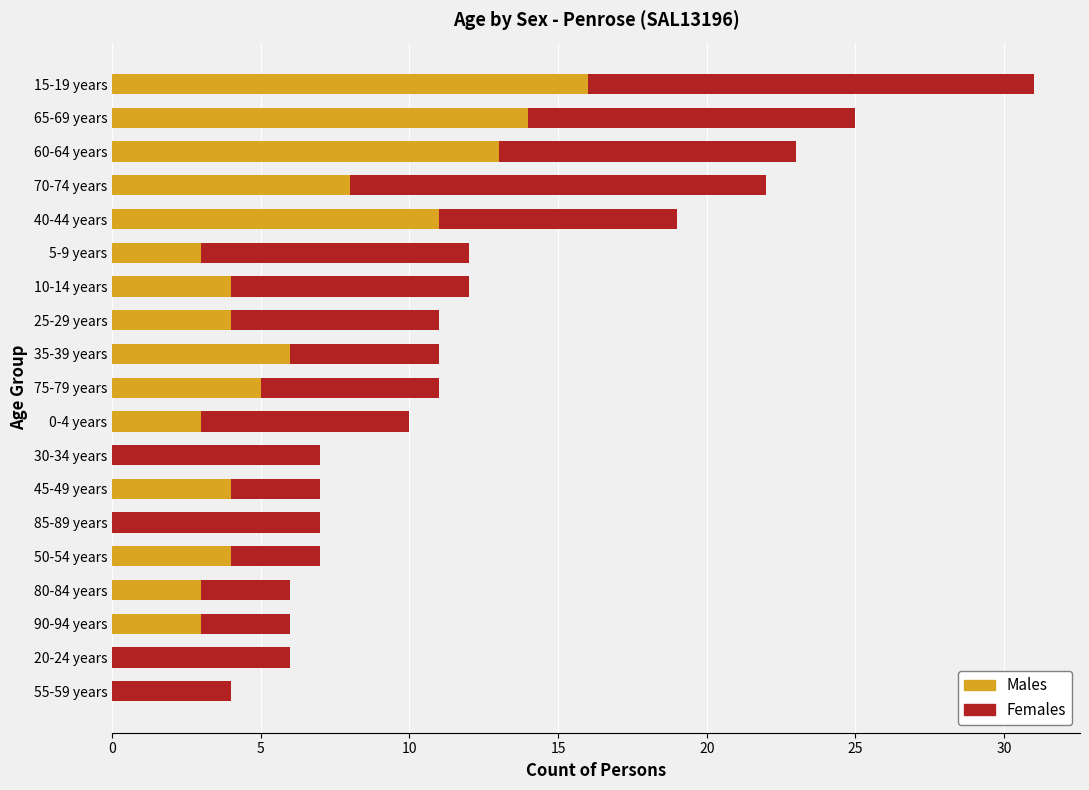

At which category is the sum across all series the highest?

15-19 years